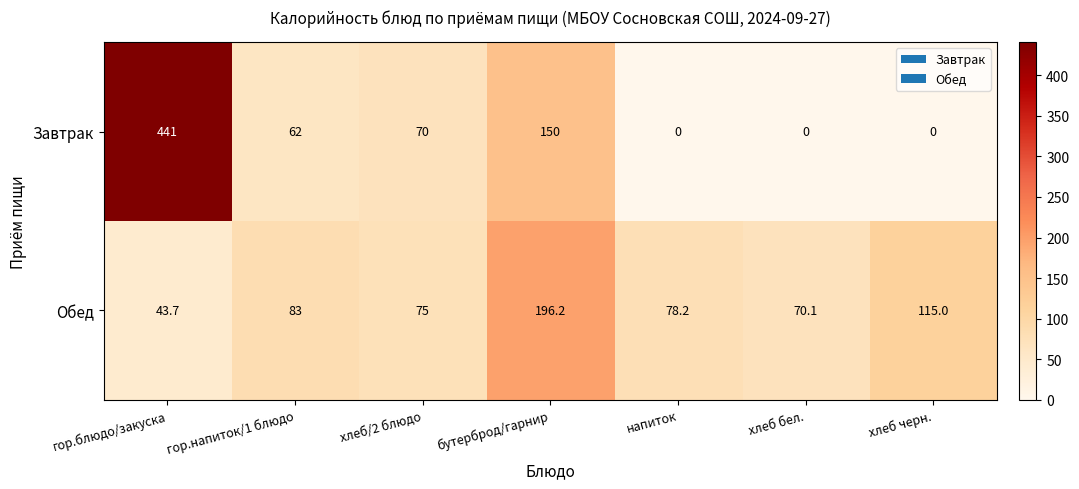

Which series has the largest range (max minus min)?

Завтрак